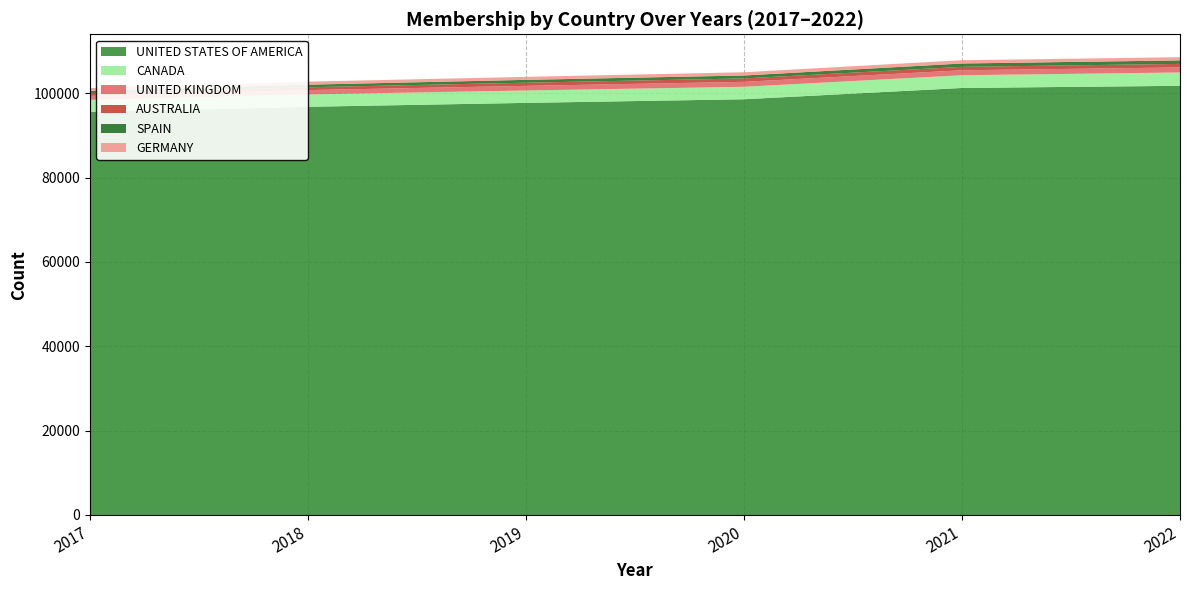

What is the lowest value of the UNITED STATES OF AMERICA series?

95545